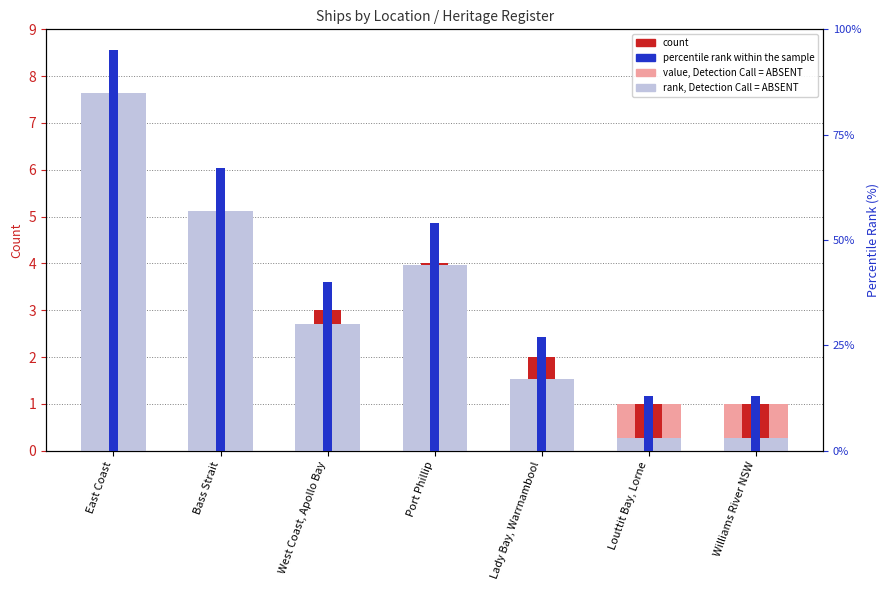

What is the label of the 5th bar from the right?

West Coast, Apollo Bay